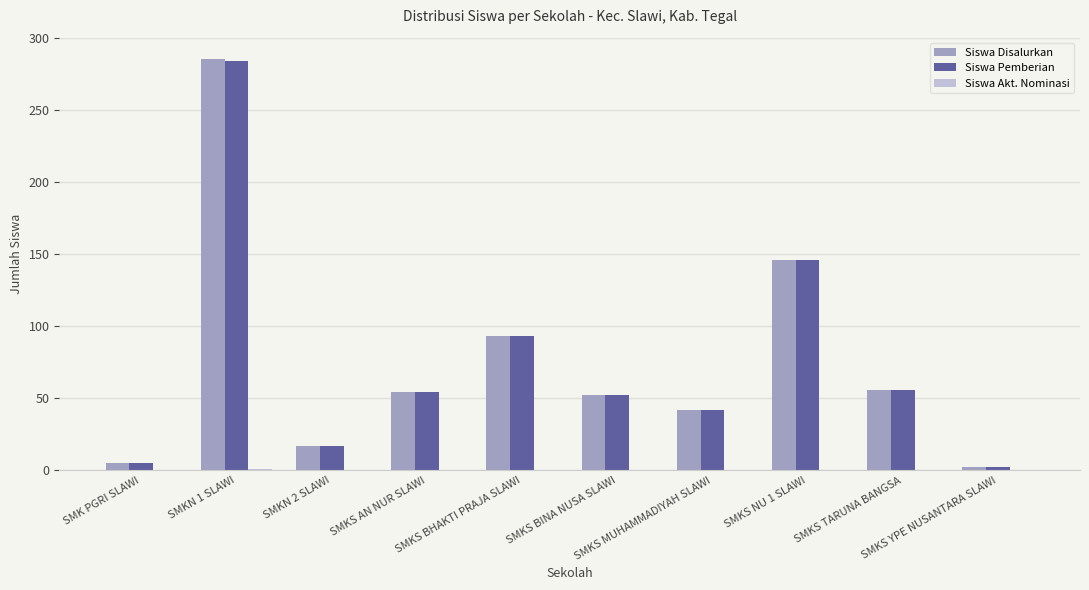

True or false: Siswa Akt. Nominasi has a value of -1 at SMK PGRI SLAWI.

False